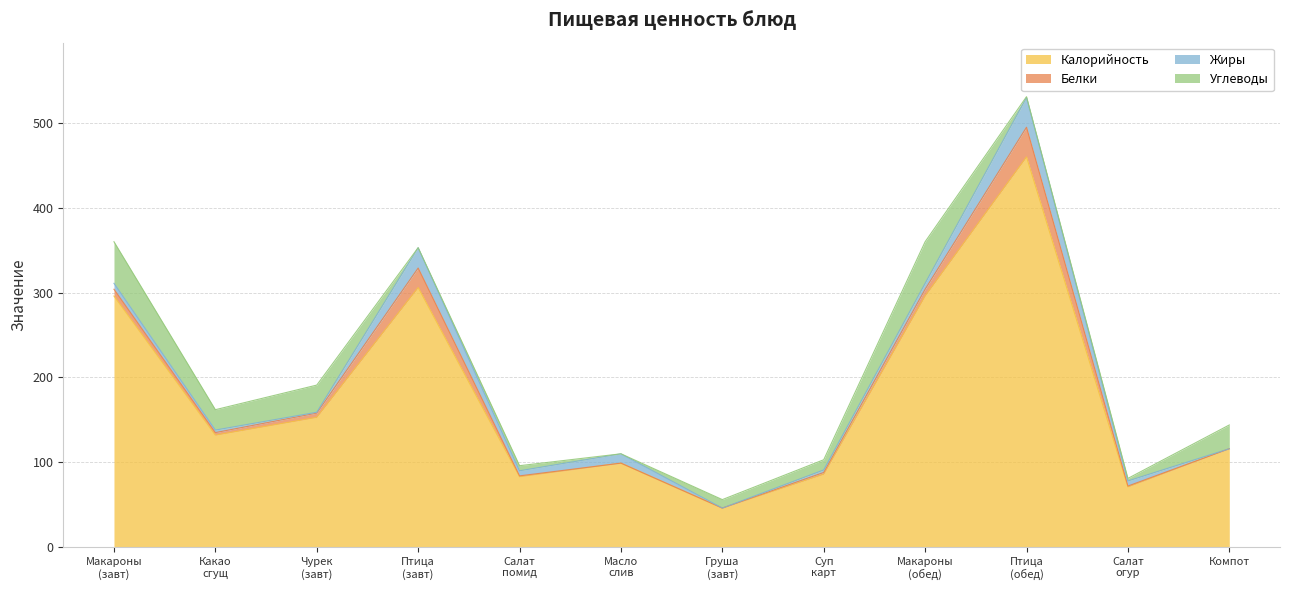

True or false: Жиры has more than 1 interior local peaks.

True